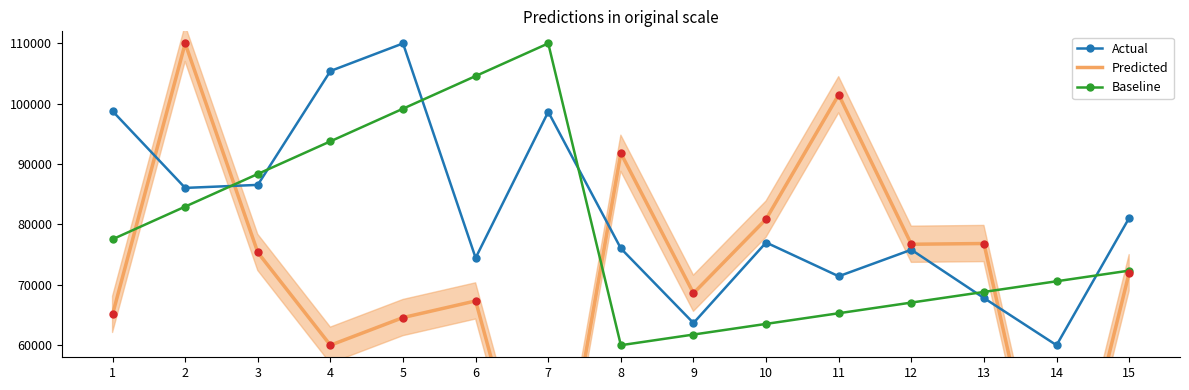

What is the maximum value shown in the chart?

110000.0